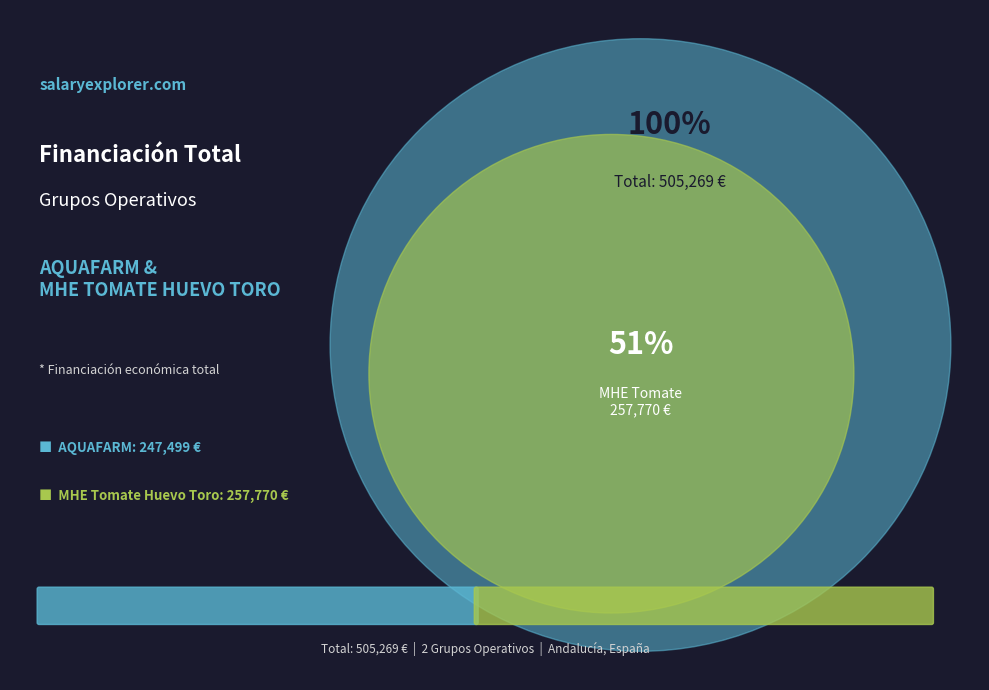

Which category has the biggest portion of the pie?

Grupo Operativo MHE TOMATE HUEVO TORO